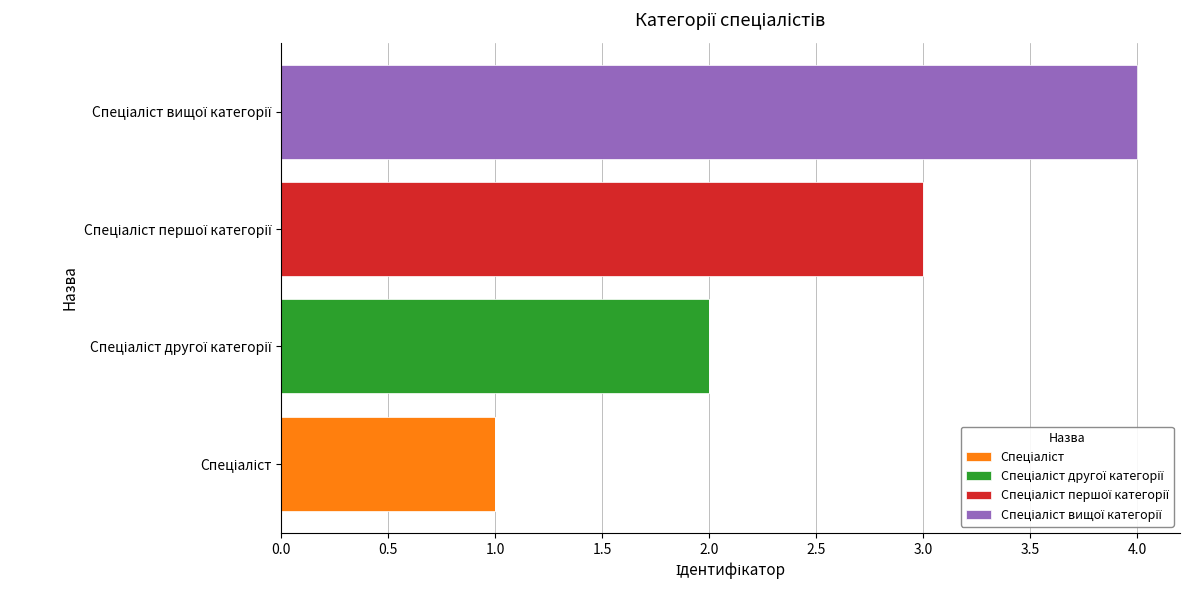

How many distinct data groups are displayed?

4